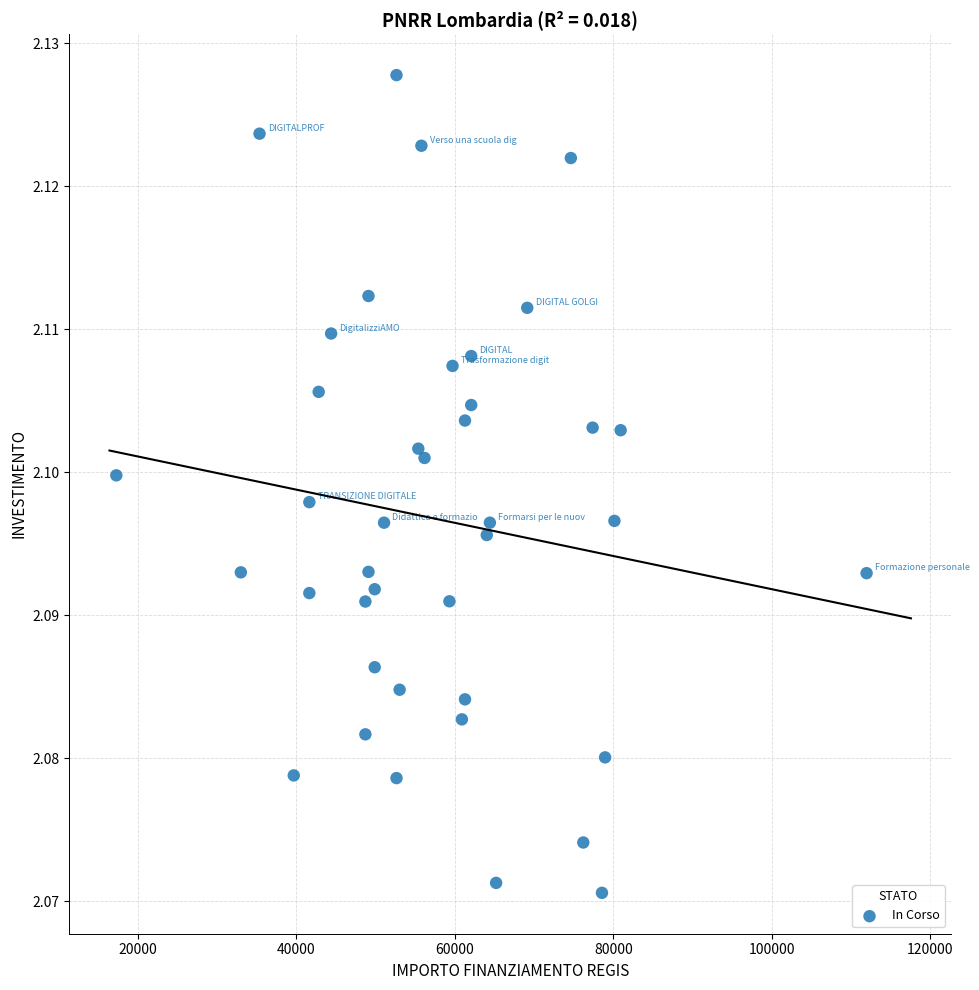

What is the range of X values (max minus min)?

94665.7